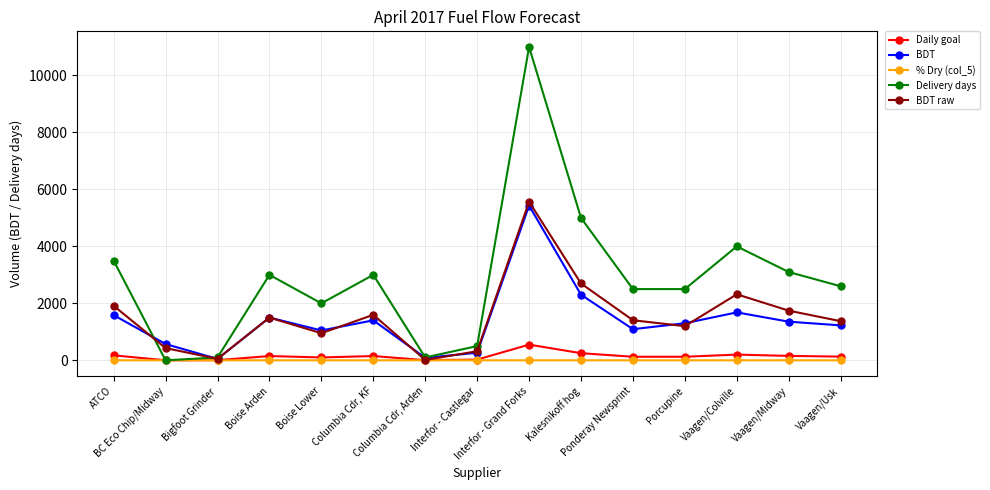

Count the number of categories in the chart.

15